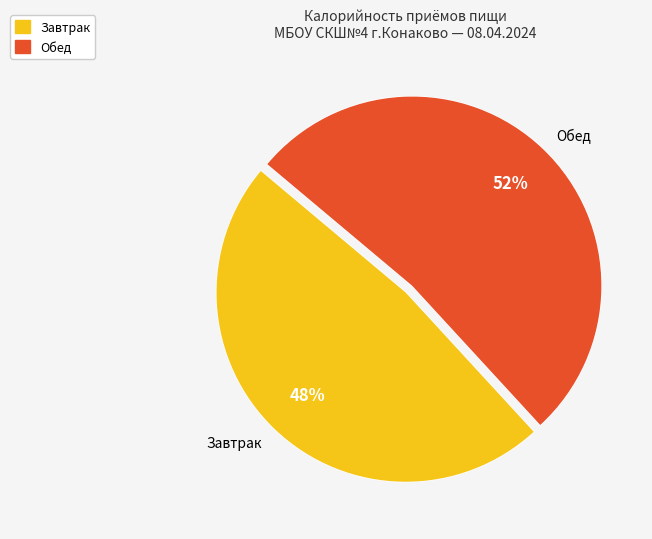

Combined, do Обед and Завтрак account for over 50%?

Yes